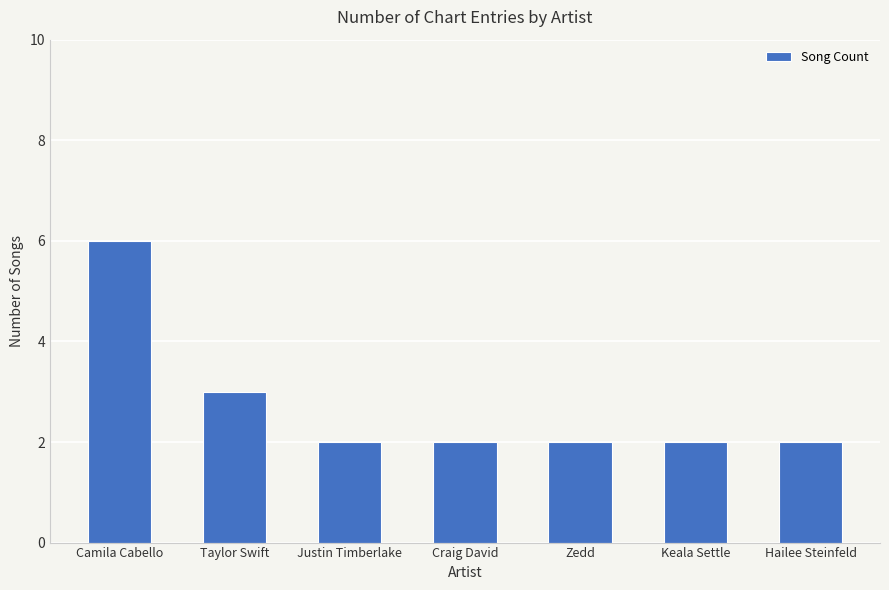

Which has a higher value, Hailee Steinfeld or Camila Cabello?

Camila Cabello